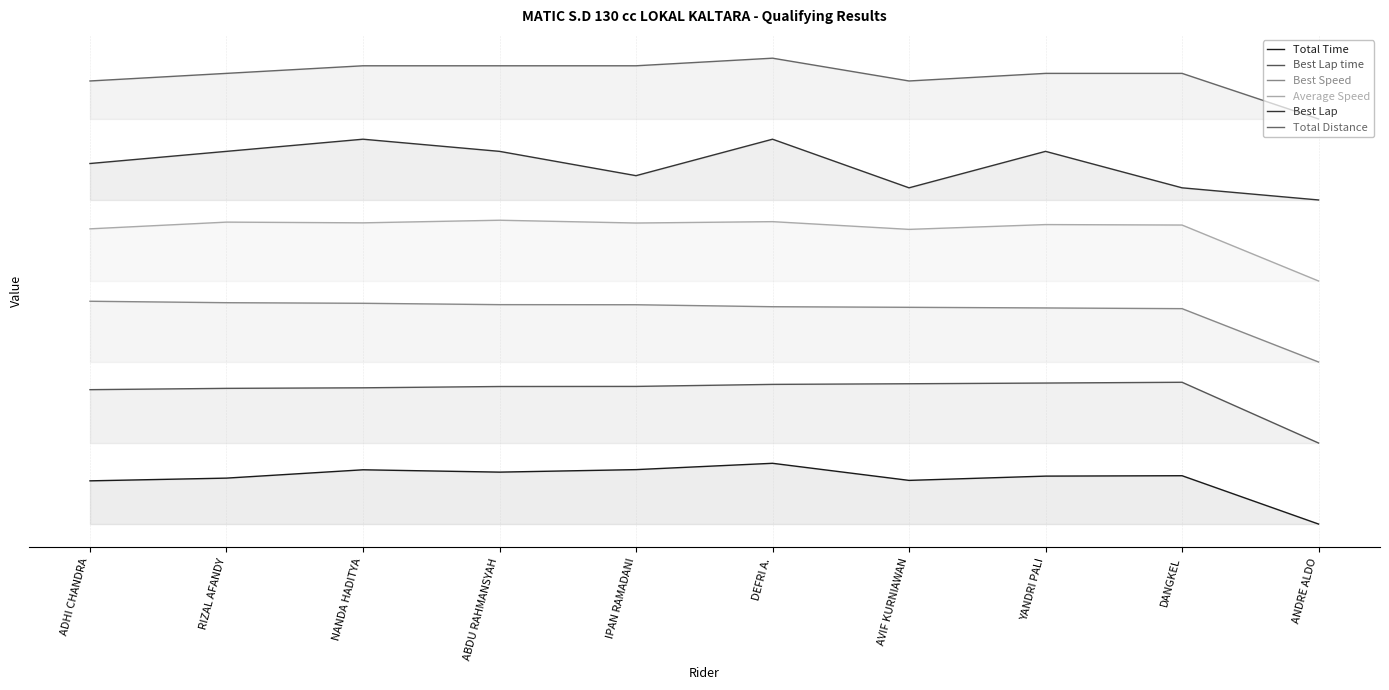

What is the difference between the highest and lowest values at AVIF KURNIAWAN?

394.4